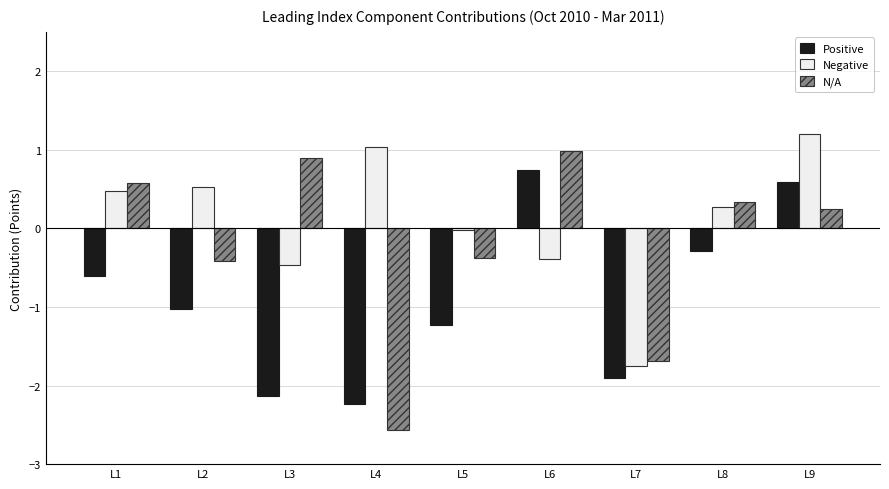

What is the maximum value for N/A?

1.0